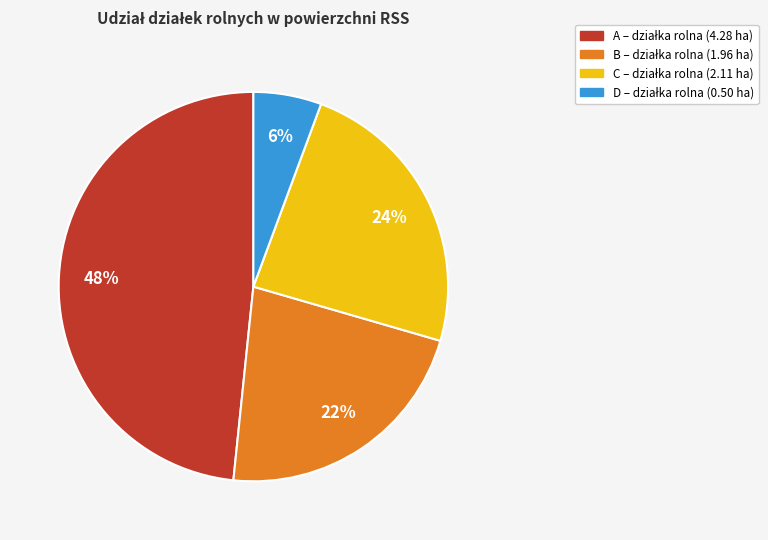

Is there a majority slice in this chart?

No